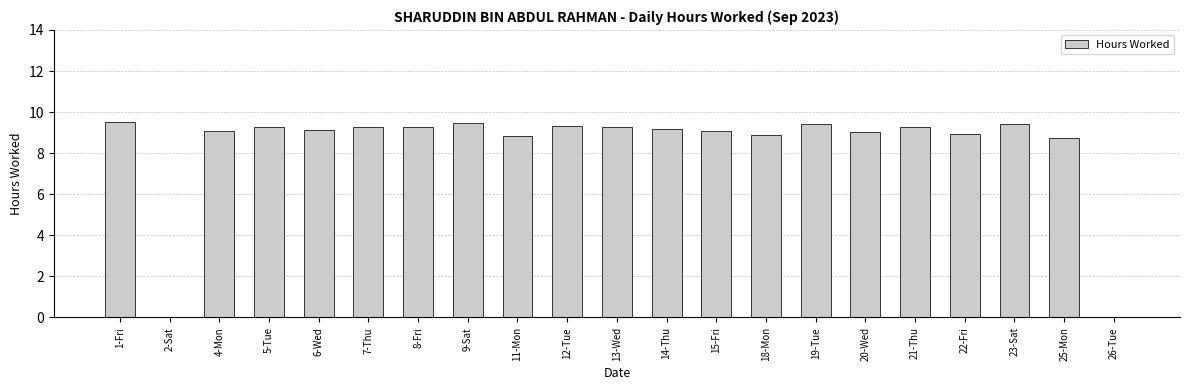

The chart shows a value of 0.0 at 26-Tue. True or false?

True